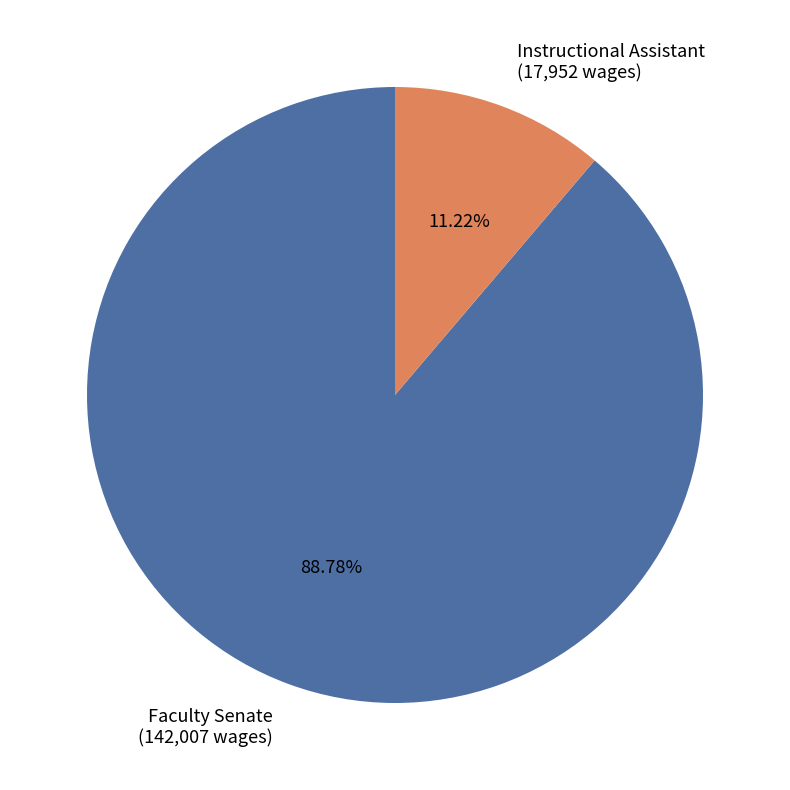

What is the ratio of the value at Faculty Senate to the value at Instructional Assistant?

7.9